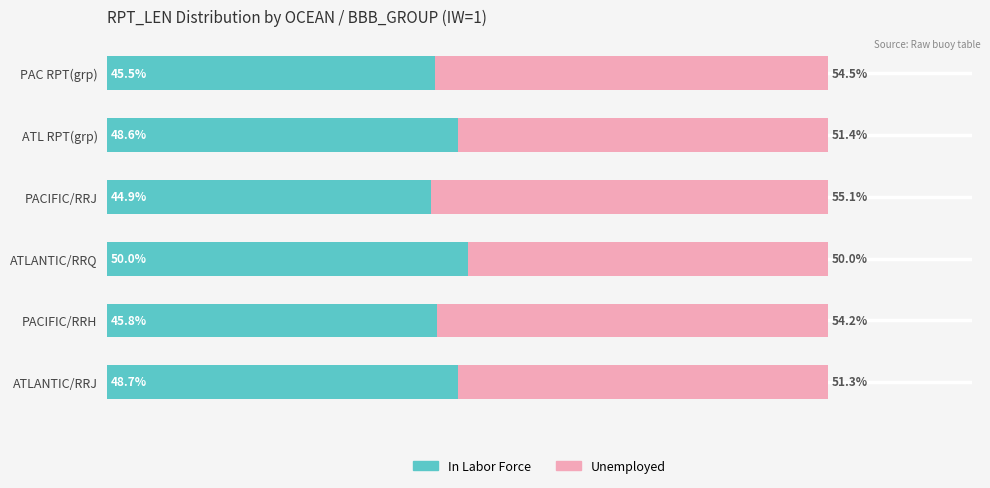

At which label does In Labor Force reach its peak?

ATLANTIC/RRQ